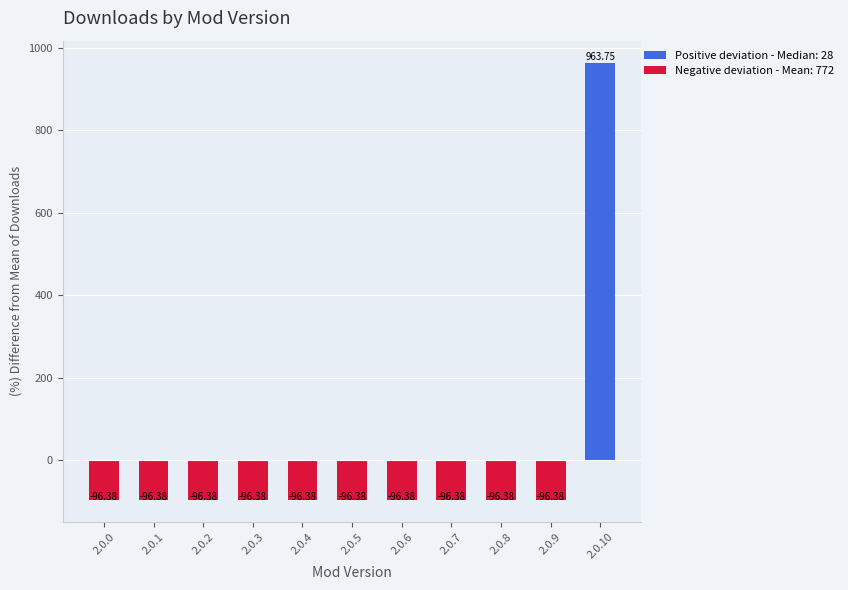

What is the value of the 11th bar from the left?

963.8